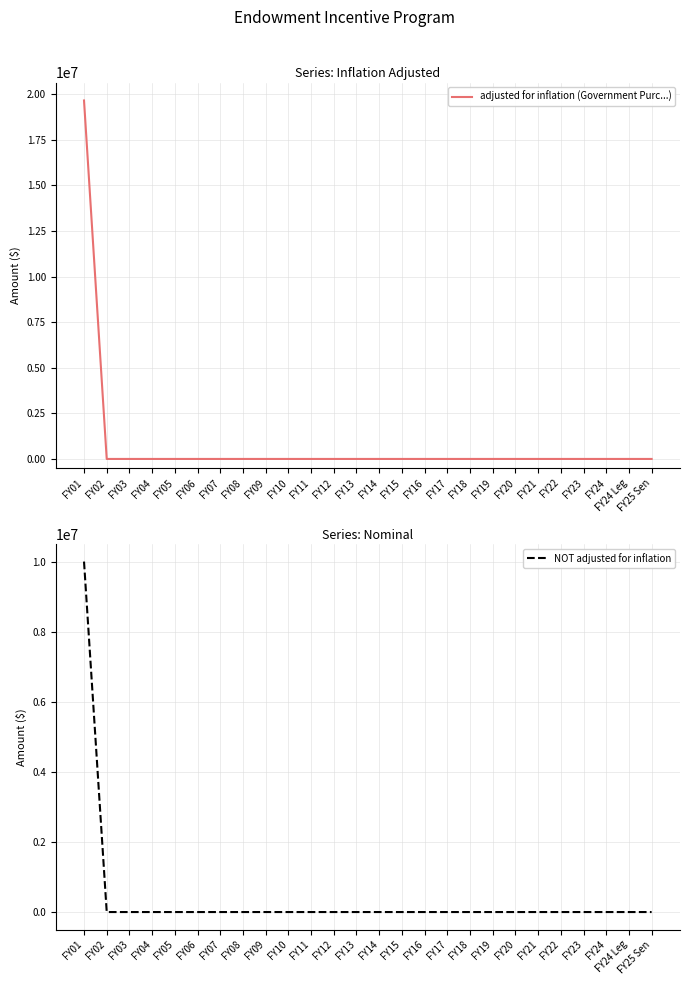

What position from the right is FY12?

15